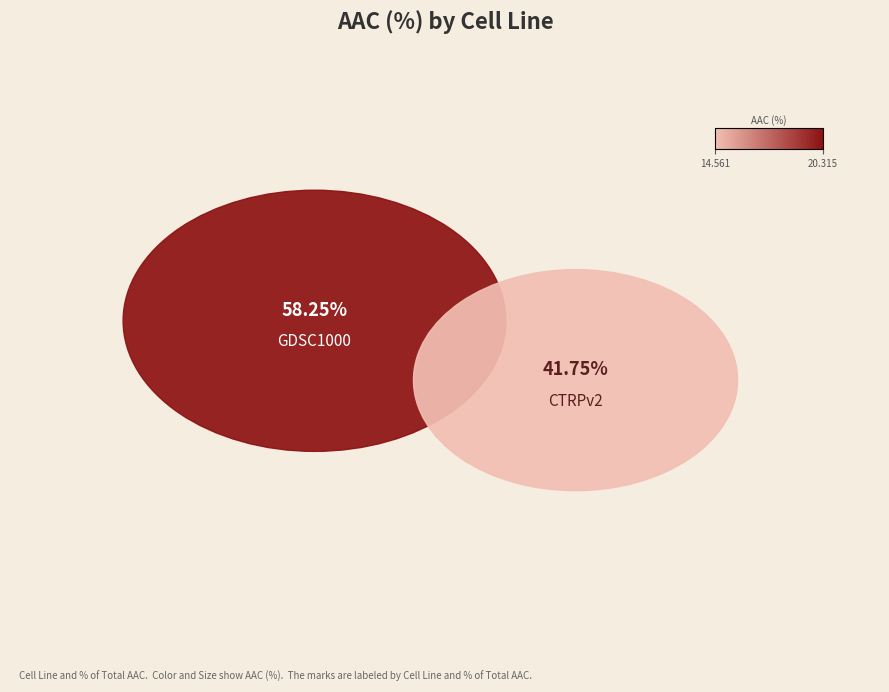

Is the sum of CTRPv2 and GDSC1000 greater than half?

Yes